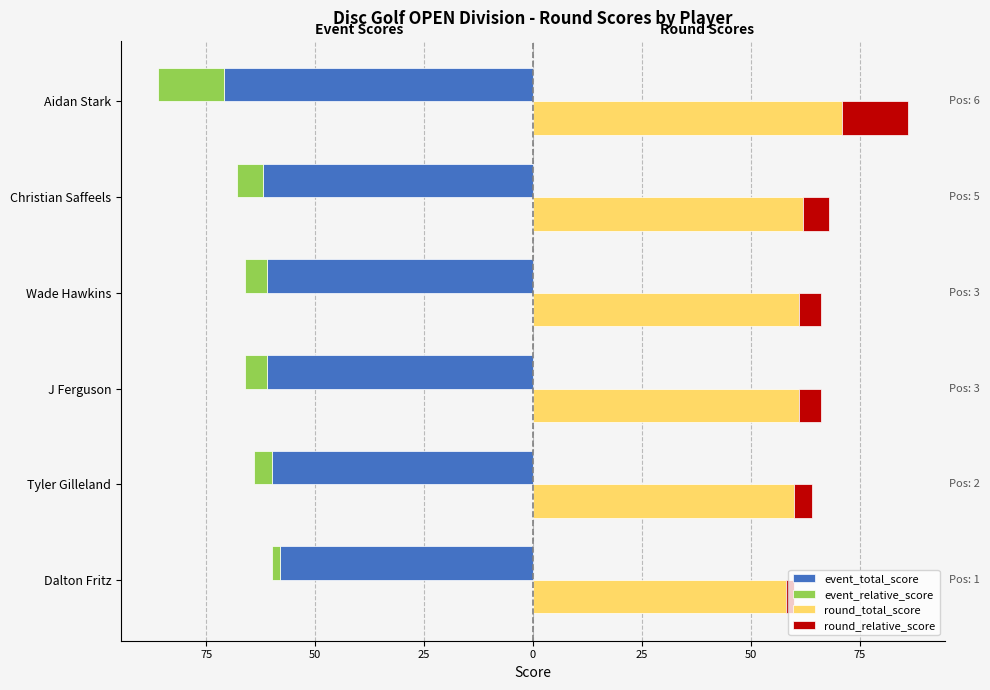

What is the value of the event_relative_score bar at the 2nd from the left?

-4